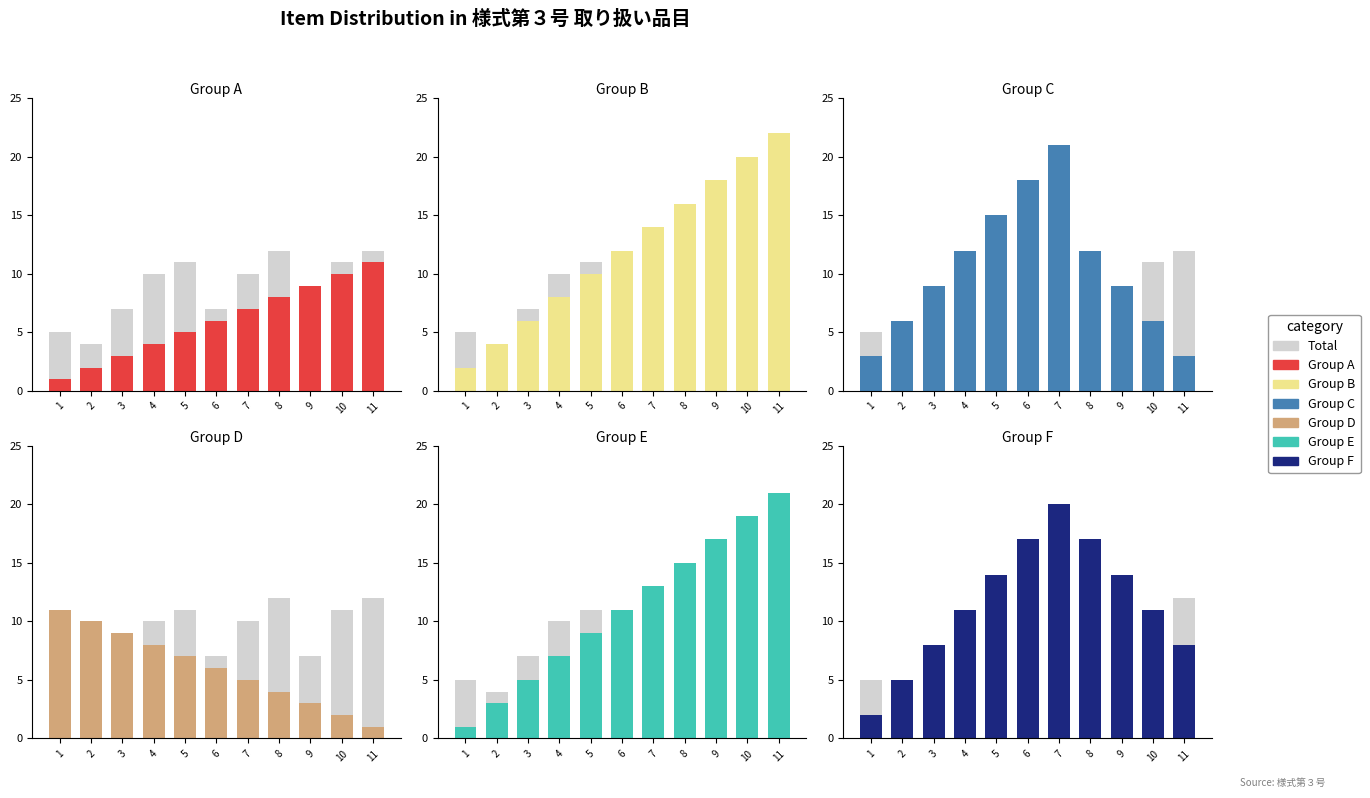

Which label corresponds to the smallest value in the chart?

1